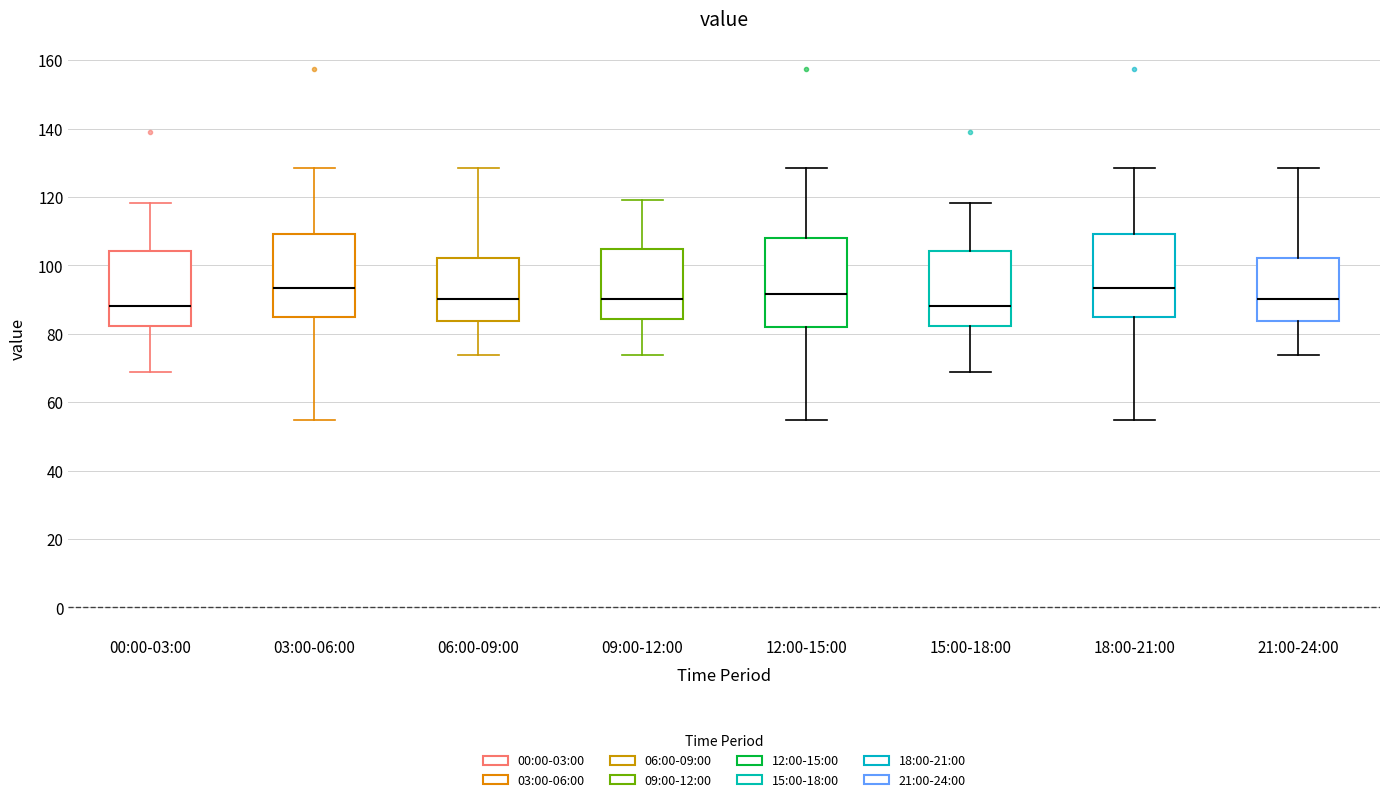

Where does the lower whisker of the box for 09:00-12:00 end on the y-axis? The values are not printed on the chart, so give them approximately, as read against the axis.

74